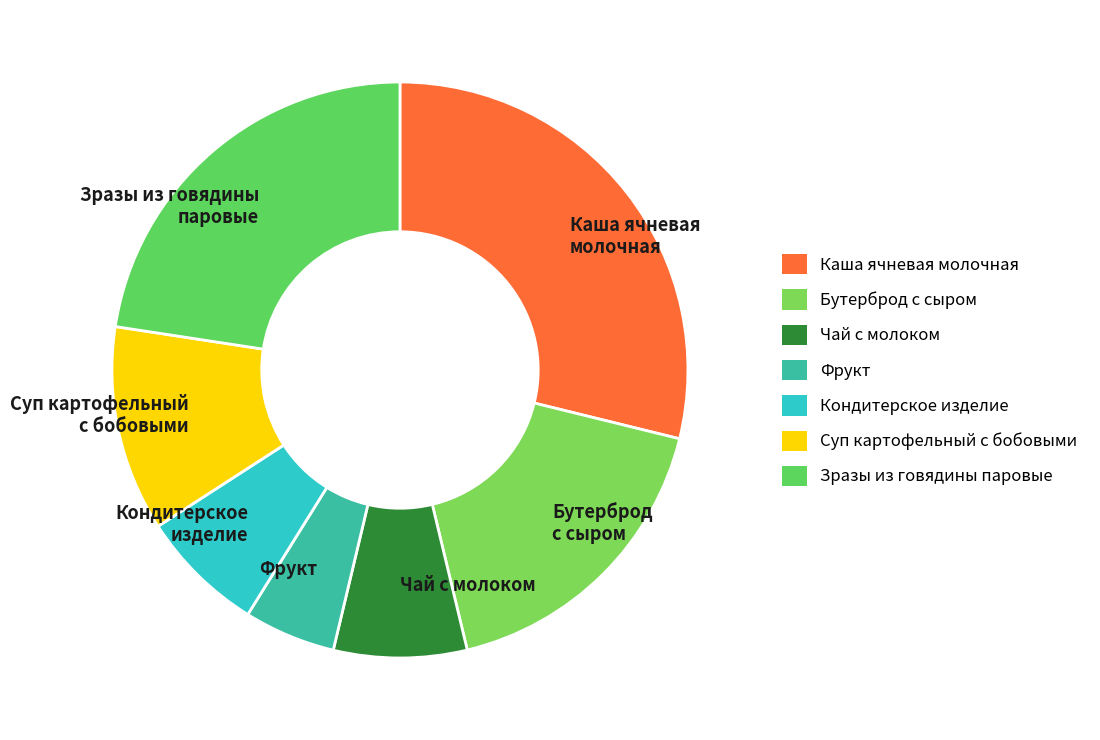

Is there a majority slice in this chart?

No